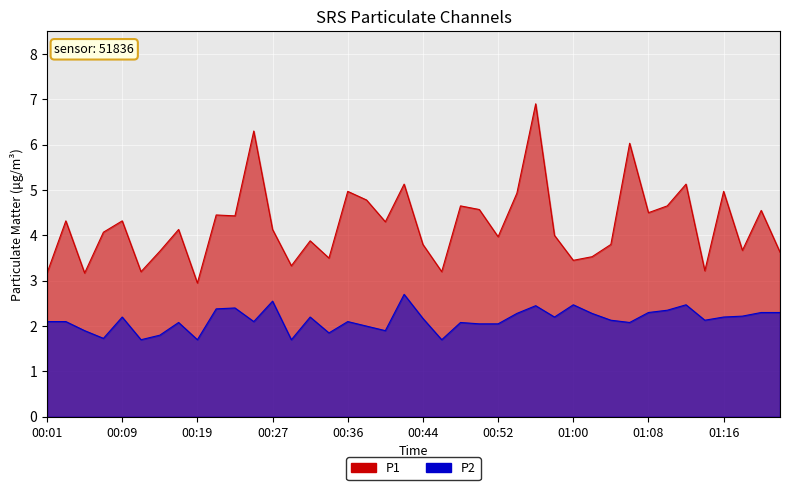

True or false: P2 and P1 intersect in this chart.

False